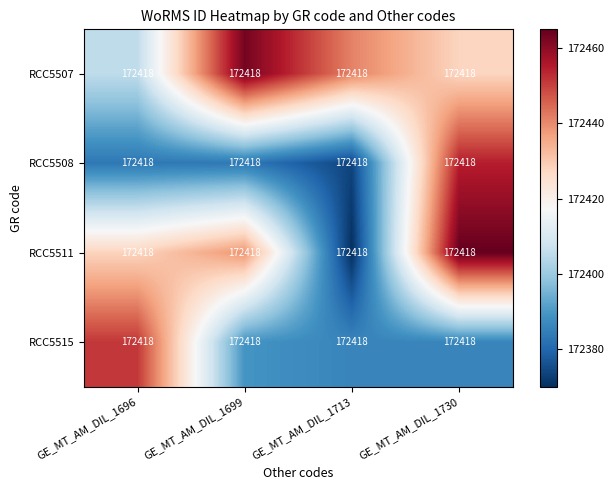

Reading right to left, what are all the values shown in this chart?

RCC5507: GE_MT_AM_DIL_1730=172418.0	GE_MT_AM_DIL_1713=172418.0	GE_MT_AM_DIL_1699=172418.0	GE_MT_AM_DIL_1696=172418.0
RCC5508: GE_MT_AM_DIL_1730=172418.0	GE_MT_AM_DIL_1713=172418.0	GE_MT_AM_DIL_1699=172418.0	GE_MT_AM_DIL_1696=172418.0
RCC5511: GE_MT_AM_DIL_1730=172418.0	GE_MT_AM_DIL_1713=172418.0	GE_MT_AM_DIL_1699=172418.0	GE_MT_AM_DIL_1696=172418.0
RCC5515: GE_MT_AM_DIL_1730=172418.0	GE_MT_AM_DIL_1713=172418.0	GE_MT_AM_DIL_1699=172418.0	GE_MT_AM_DIL_1696=172418.0